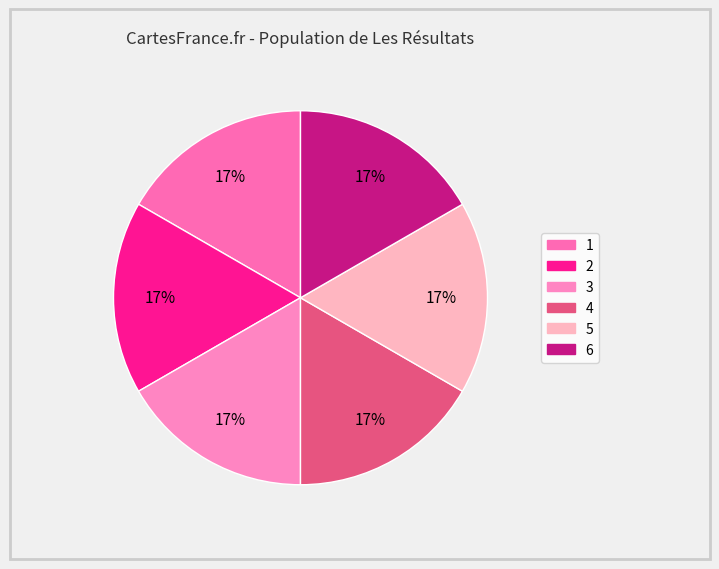

How many slices are in this pie chart?

6